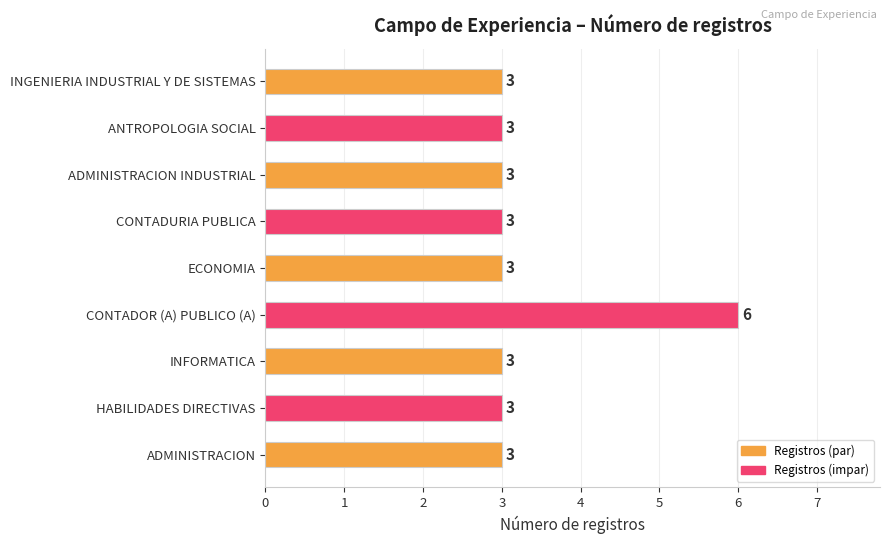

How many categories are shown in the chart?

9